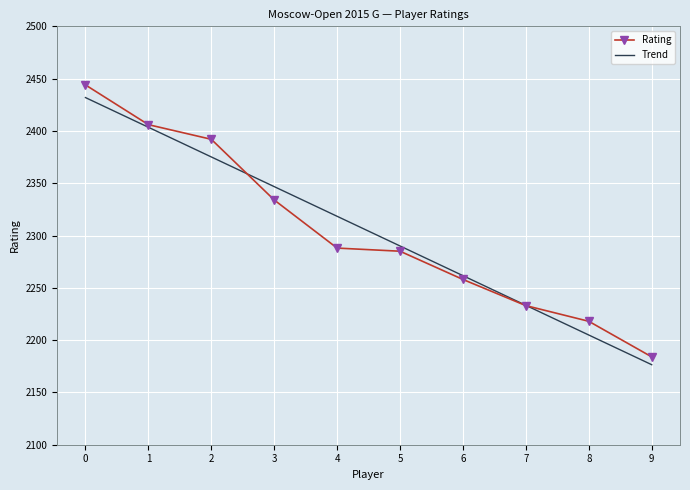

What is the maximum value for Rating?

2444.0